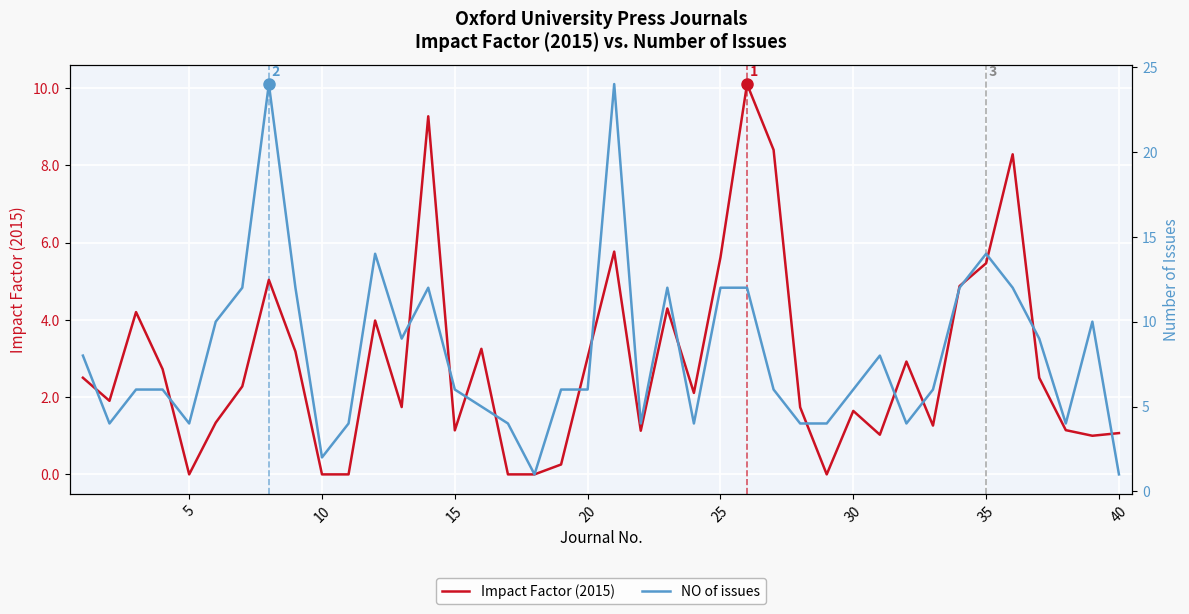

What is the difference between the maximum and second lowest values in the Impact Factor (2015) series?

10.1